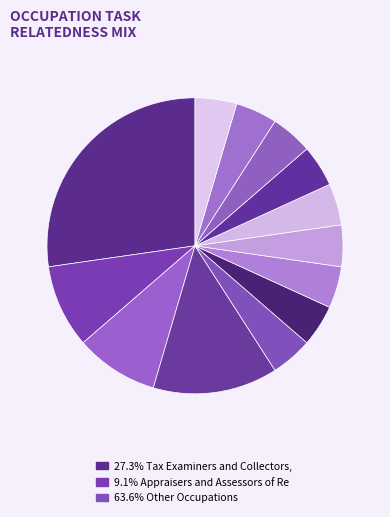

Count the number of slices in the pie.

13